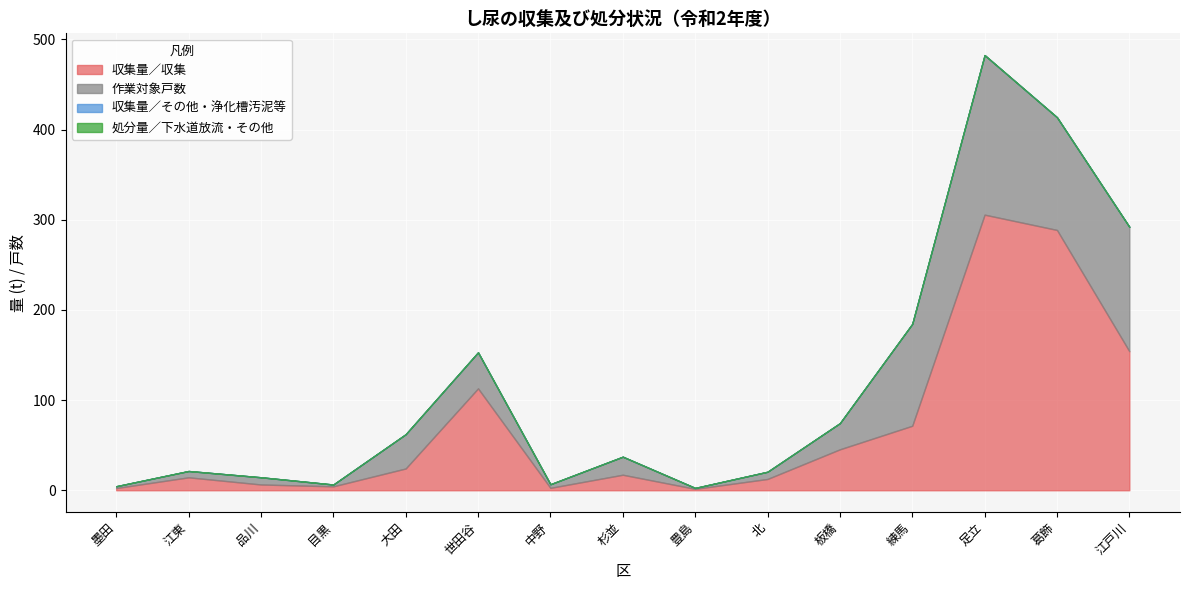

What is the approximate value of 作業対象戸数 at 豊島?

1.0